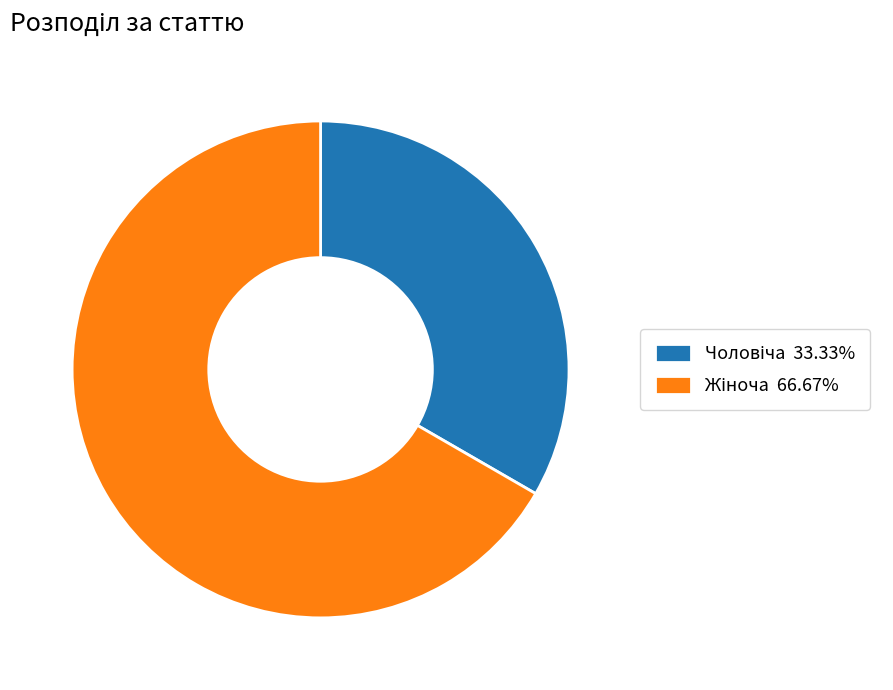

Is there any slice that represents more than half of the pie?

Yes